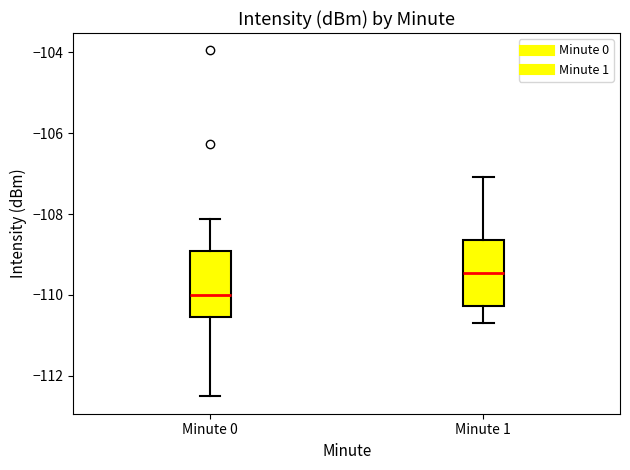

Reading left to right, read every box against the y-axis: the position of its median line, the range the box covers, and the ends of its whiskers. The values are not printed on the chart, so give them approximately, as read against the axis.

Minute 0: median -110.0, box -110.6 to -109.0, whiskers -112.6 to -108.2
Minute 1: median -109.4, box -110.2 to -108.6, whiskers -110.6 to -107.0